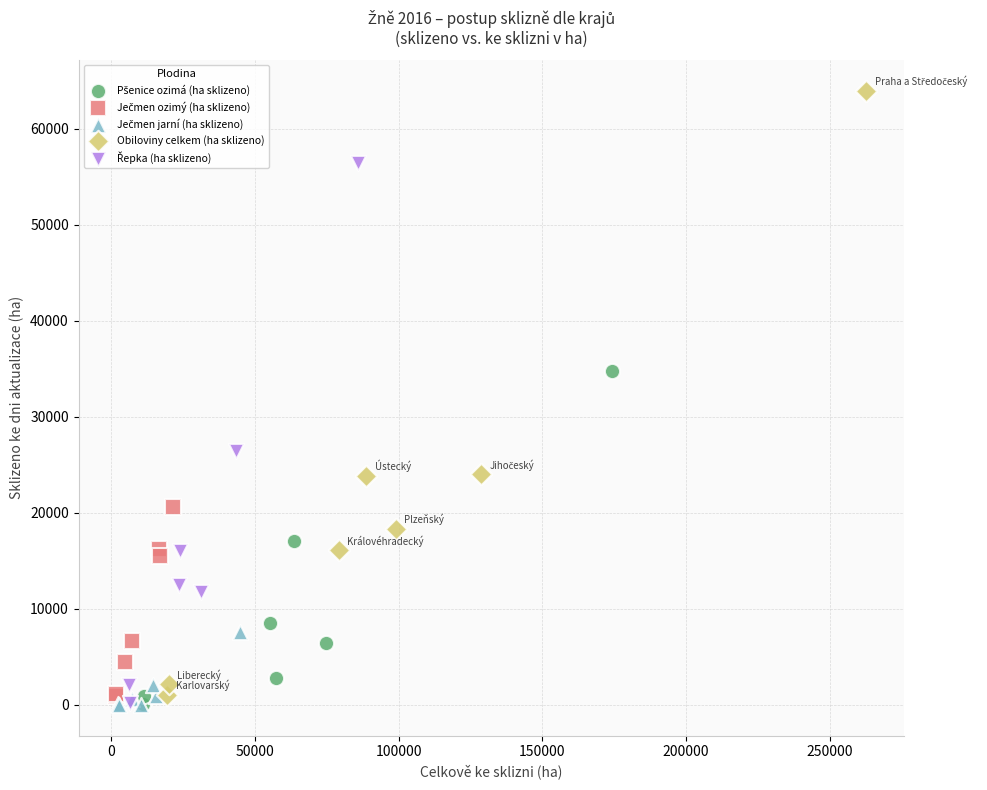

Which series reaches the maximum Y coordinate?

Obiloviny celkem (ha sklizeno)